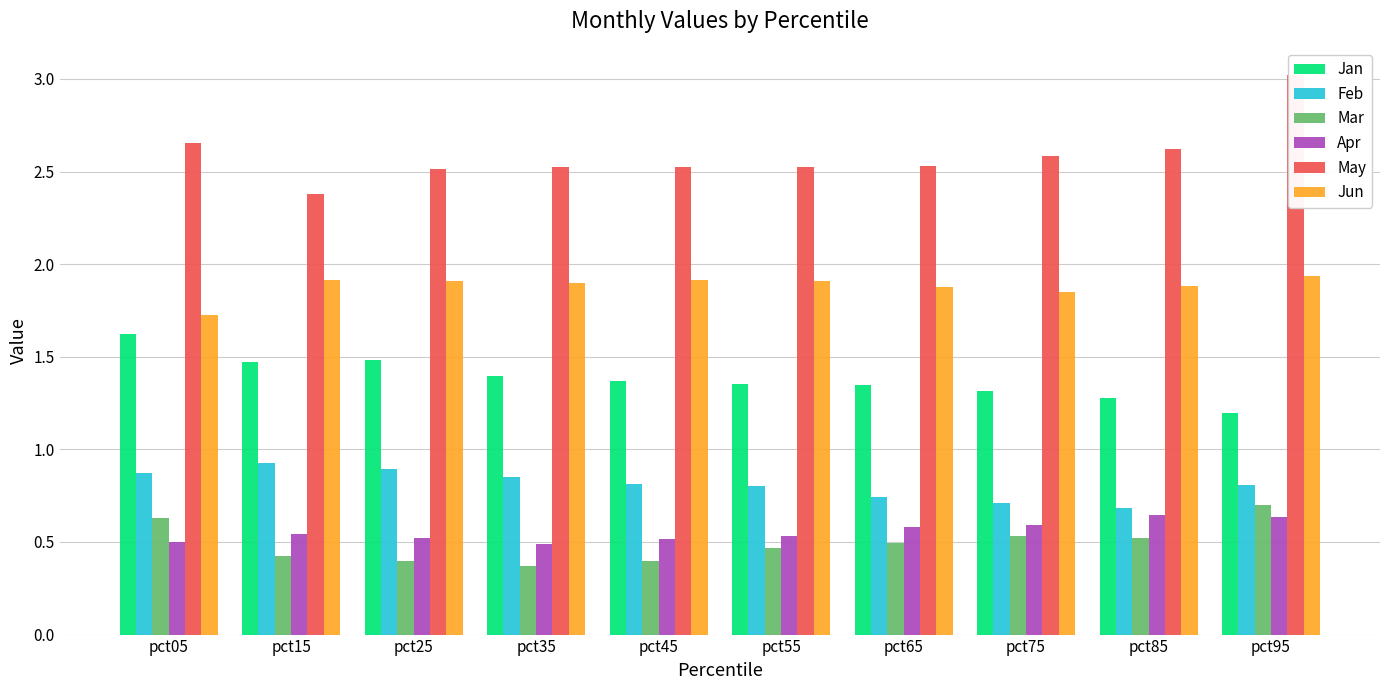

Between pct45 and pct85, which series saw the biggest shift?

Apr